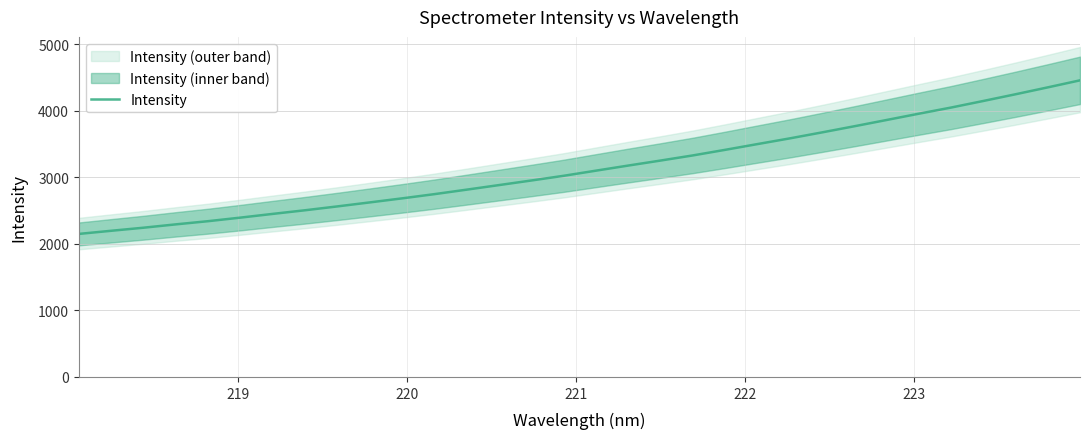

What is the maximum value shown in the chart?

4457.1